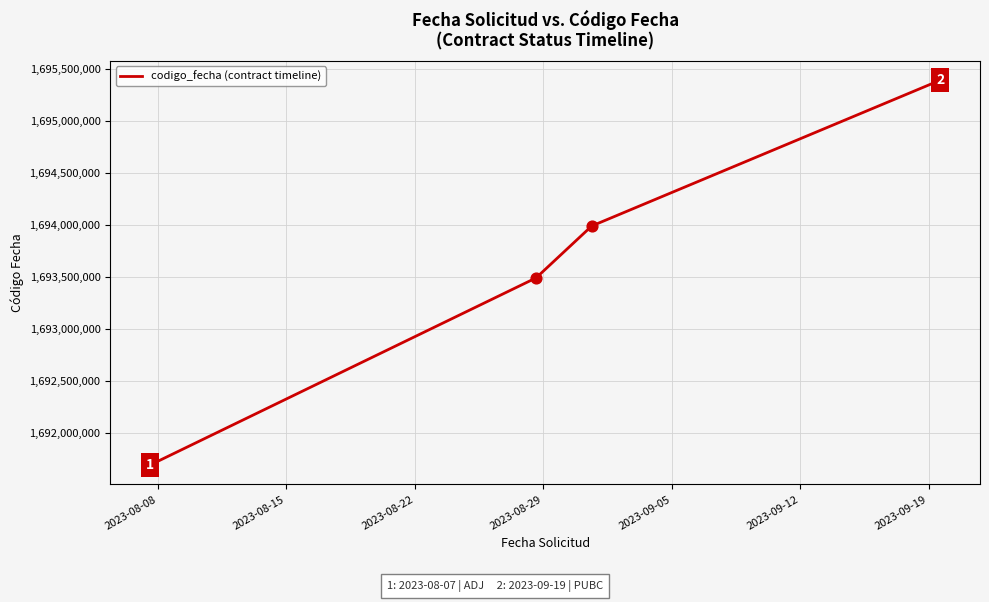

What is the minimum value shown in the chart?

1691687730